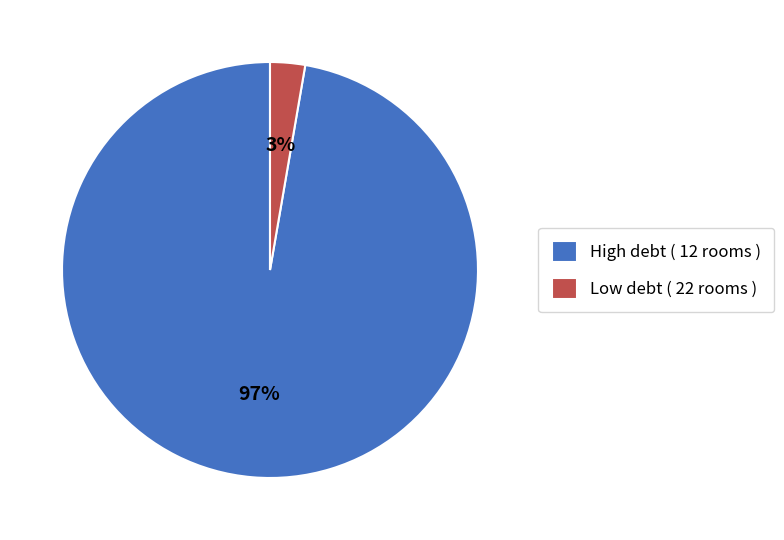

Count the number of slices in the pie.

2